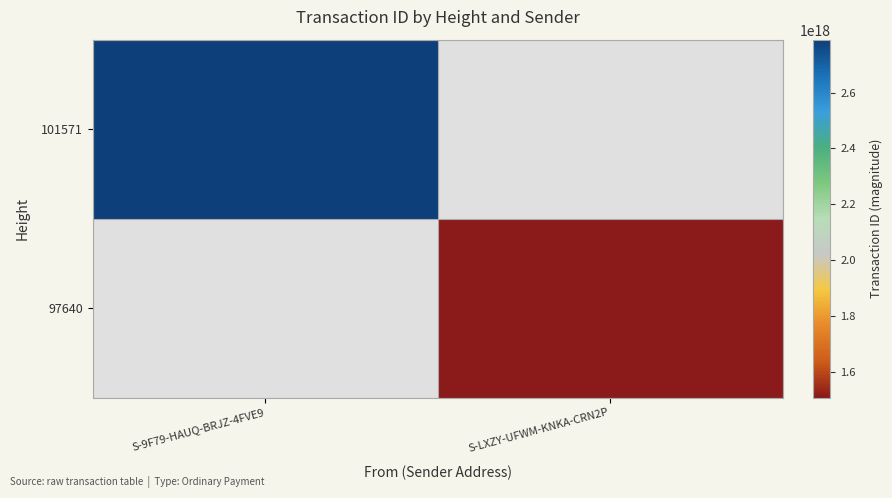

Read the 101571 value at S-9F79-HAUQ-BRJZ-4FVE9.

2789361682001187328.0